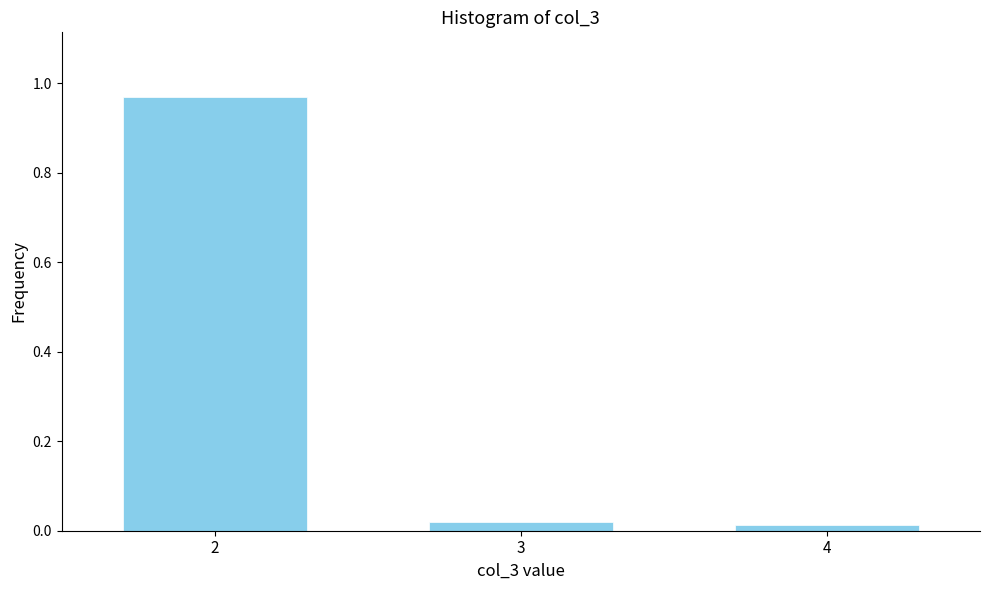

The value at 2 is 1.4. True or false?

False